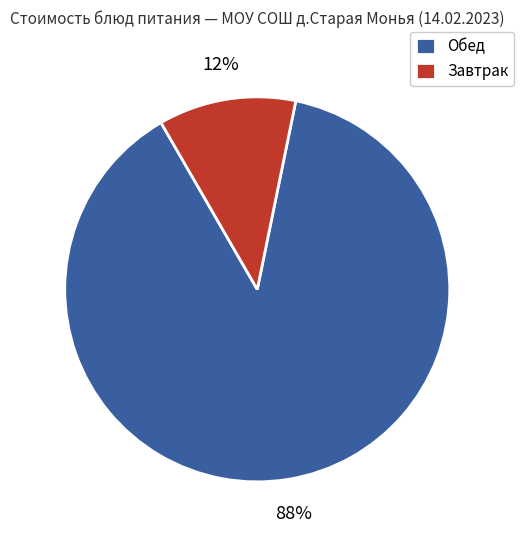

What is the largest slice in the pie chart?

Обед